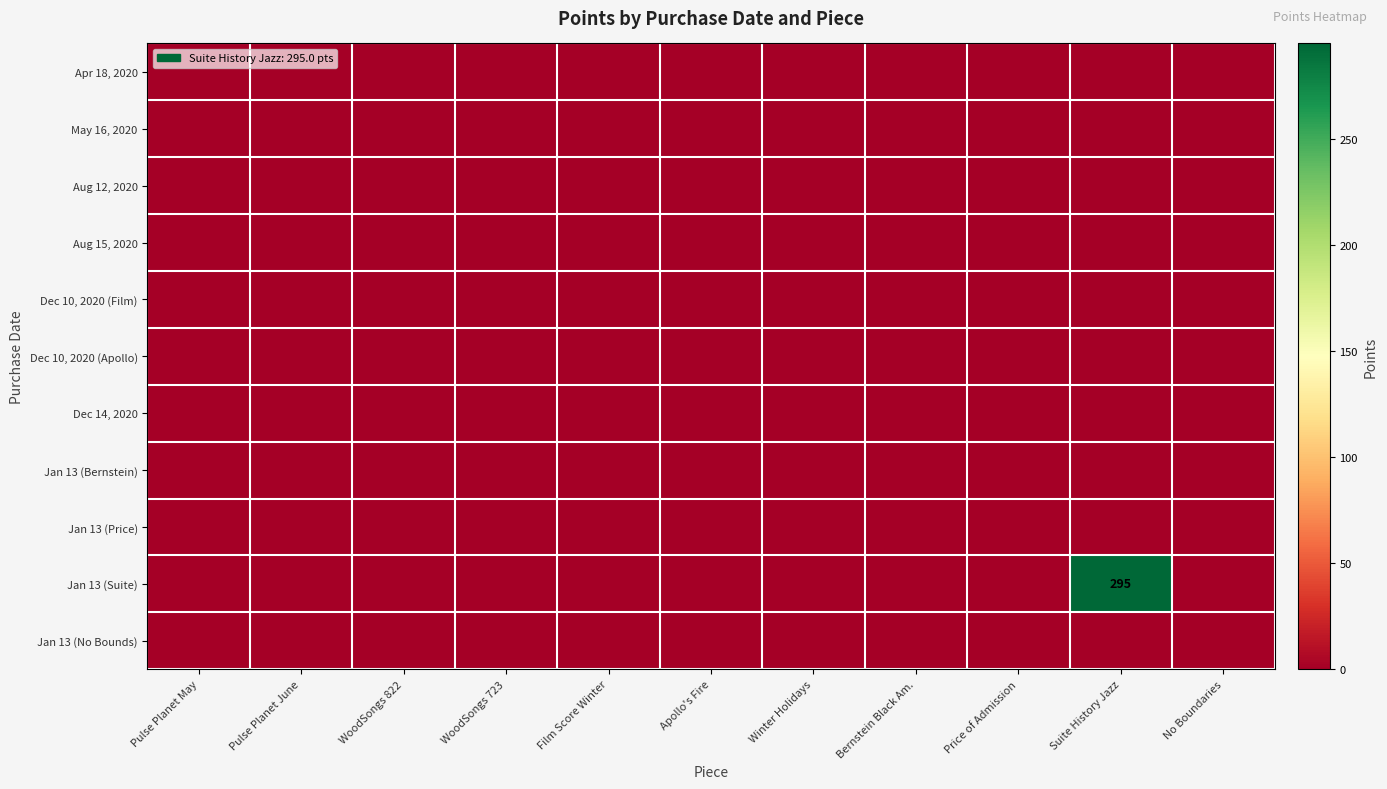

True or false: Jan 13 (No Bounds) has a value of 0 at Pulse Planet May.

True